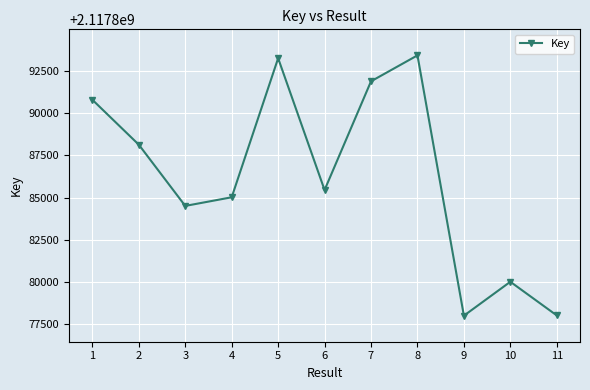

How many distinct data groups are displayed?

1